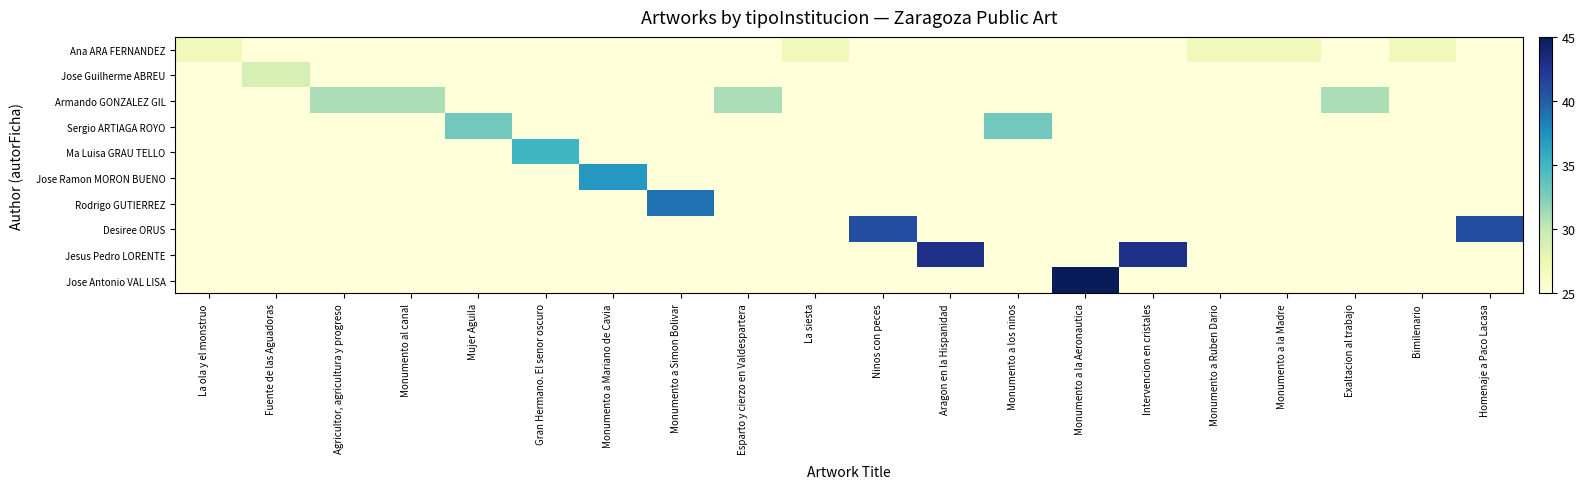

Which has a higher value, Bimilenario or Ninos con peces?

Bimilenario